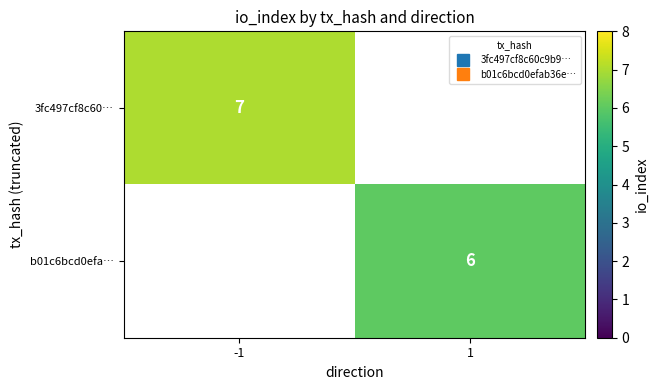

At how many categories does at least one series exceed 6?

1